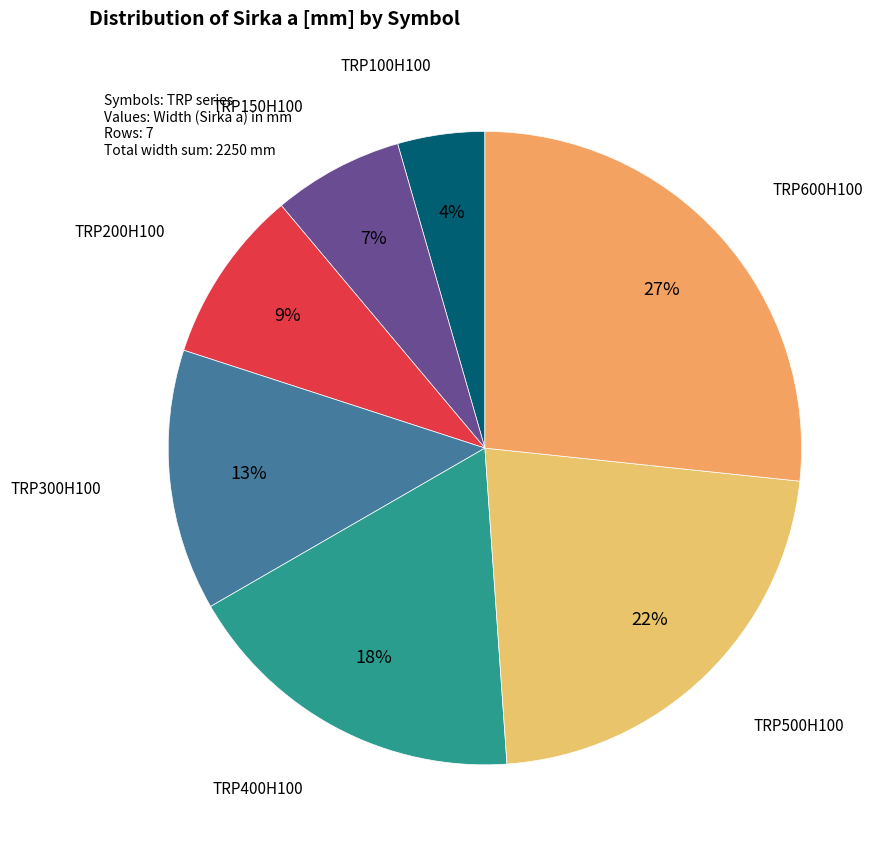

Is it true that TRP150H100 is 12% of the pie?

False